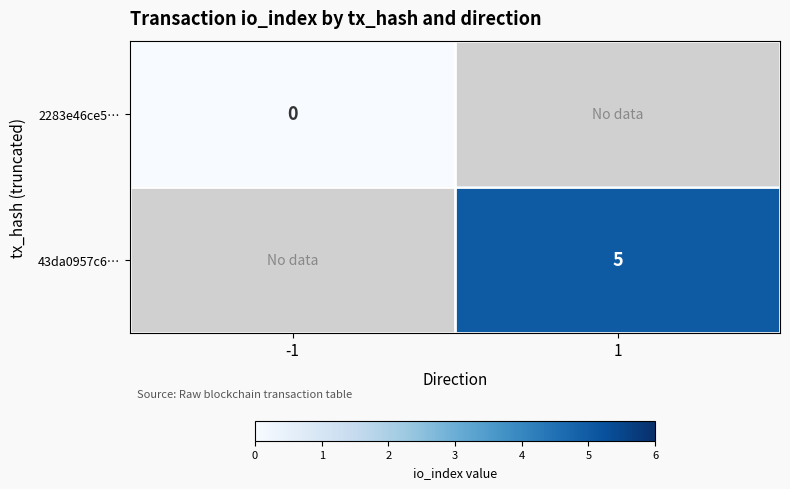

Which series has the largest range (max minus min)?

2283e46ce5…